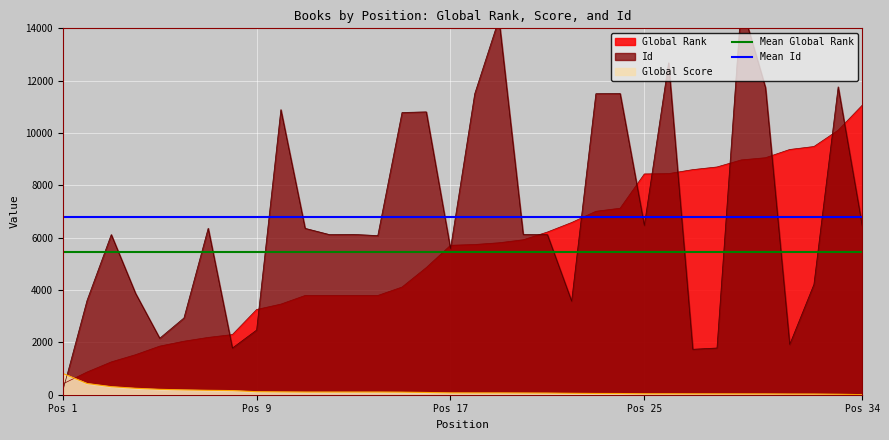

Which series has the largest total across all categories?

Mean Id